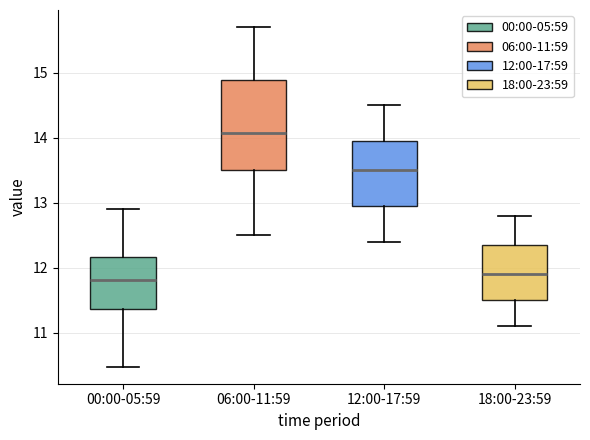

Which box has the highest median line?

06:00-11:59